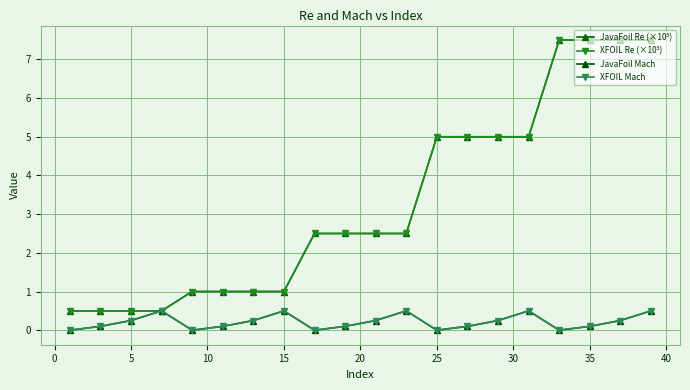

Does the chart have visible grid lines?

Yes